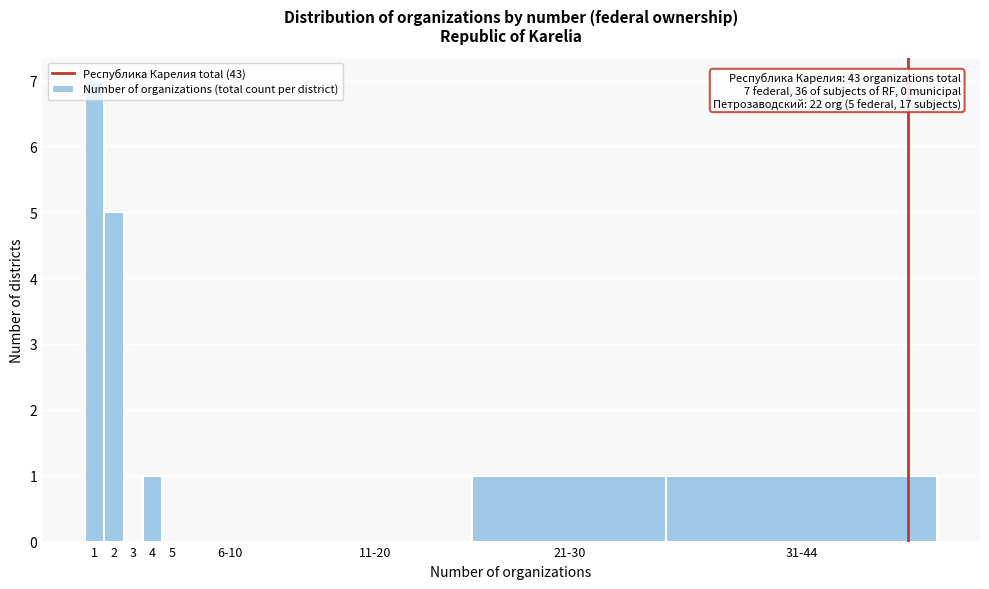

What is the greatest value displayed?

7